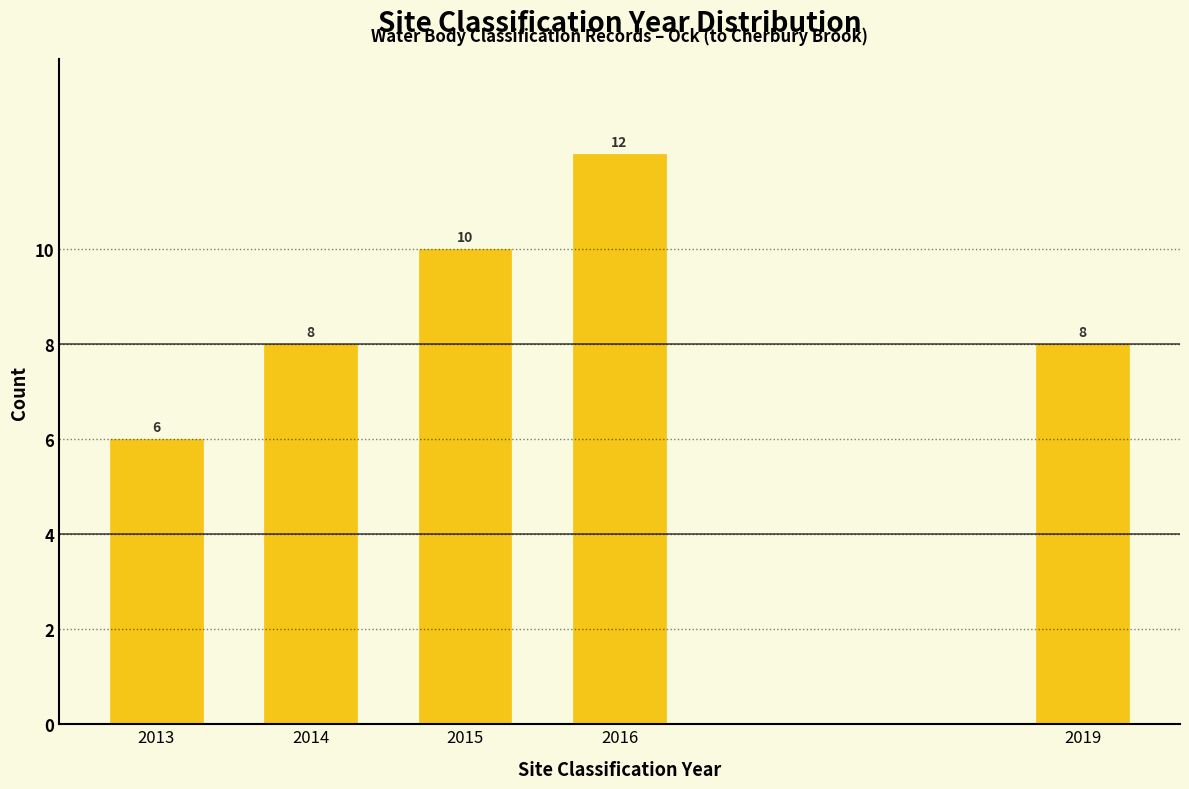

Reading left to right, transcribe all the data shown in this chart.

6	8	10	12	8